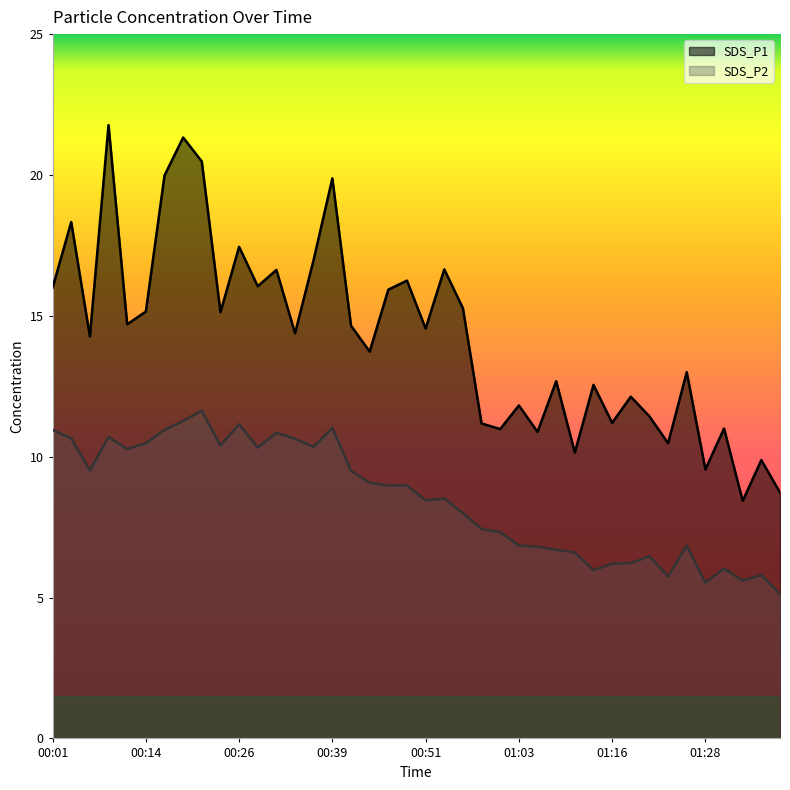

True or false: SDS_P1 has a value of 5.6 at 00:04.

False